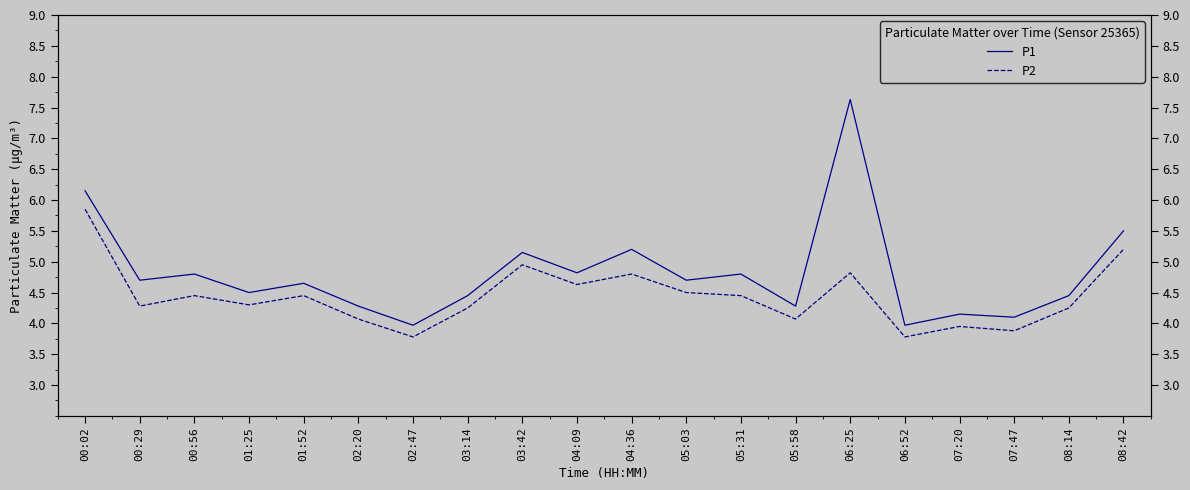

Is this an area chart (filled region under the line)?

No